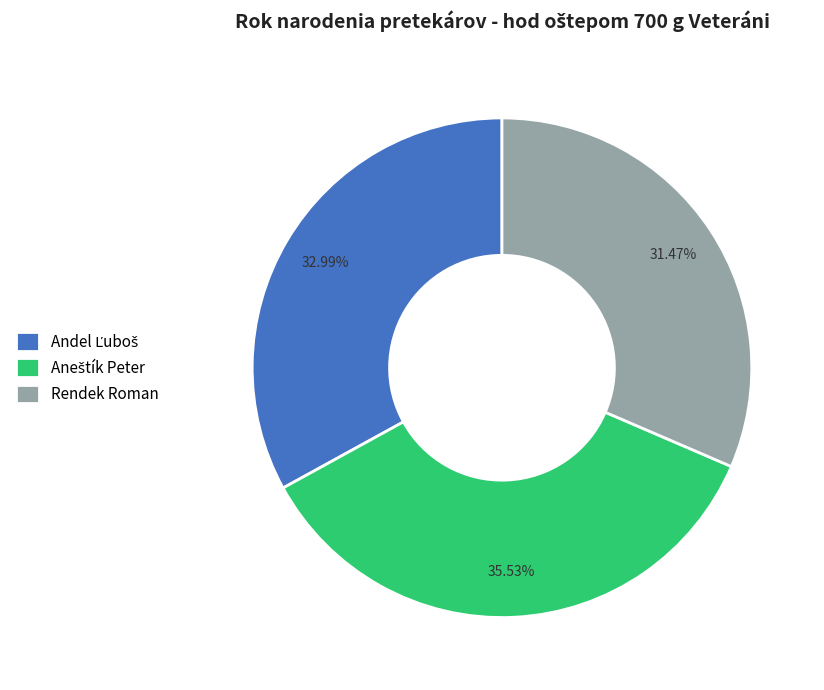

To the nearest percent, what is the average slice percentage?

33%